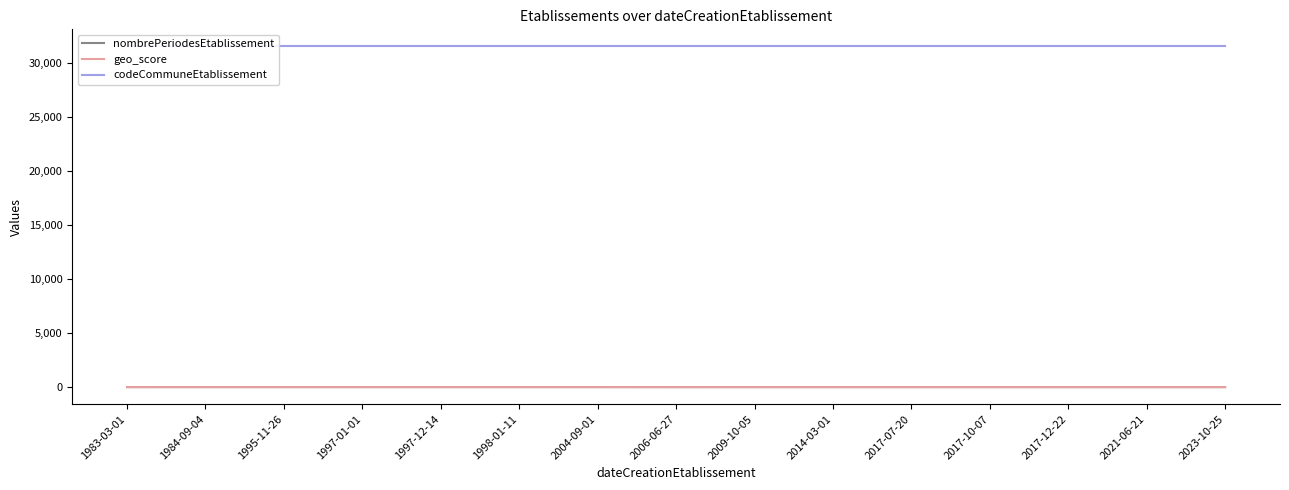

What are all the series names shown in the legend?

nombrePeriodesEtablissement, geo_score, codeCommuneEtablissement